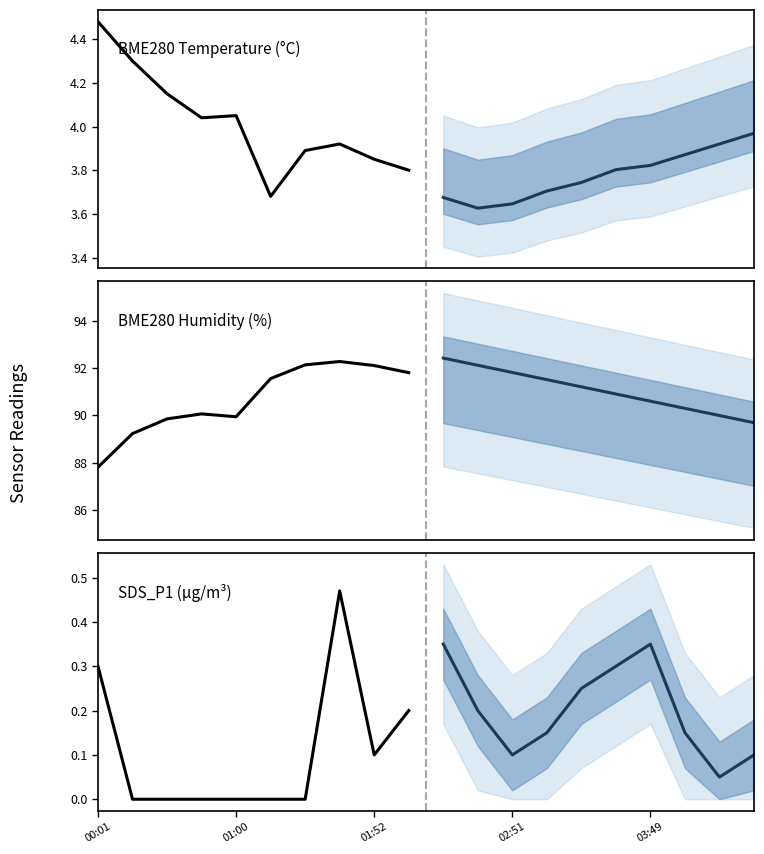

What is the difference between the maximum and minimum values in the SDS_P1_proj series?

0.3